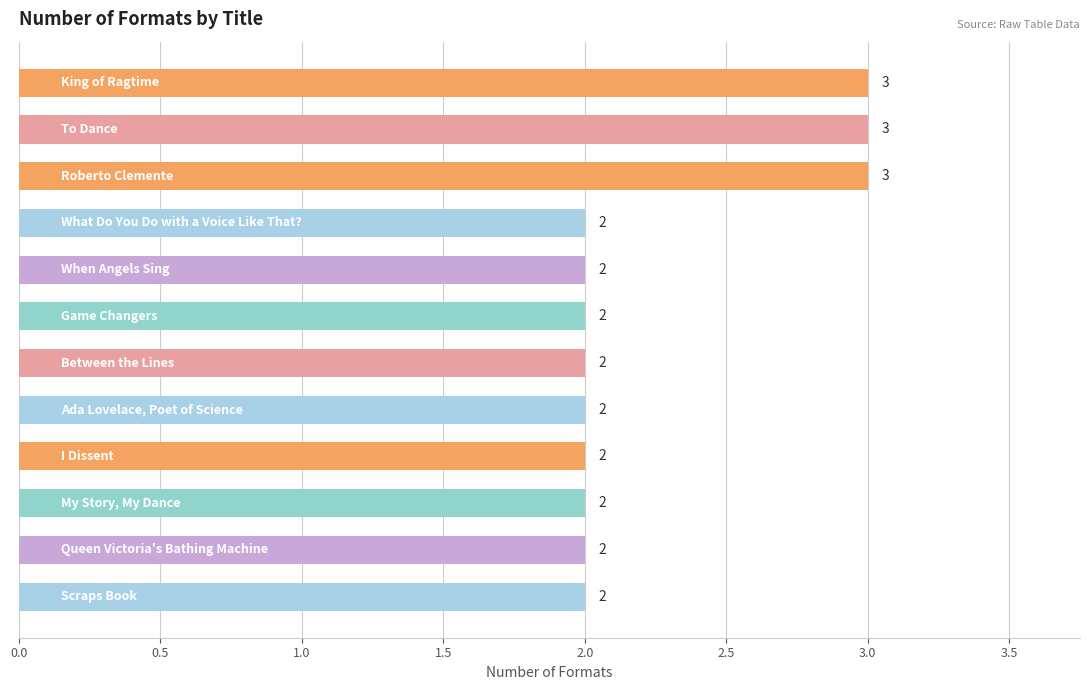

Count the values in the range 2 to 3.

12